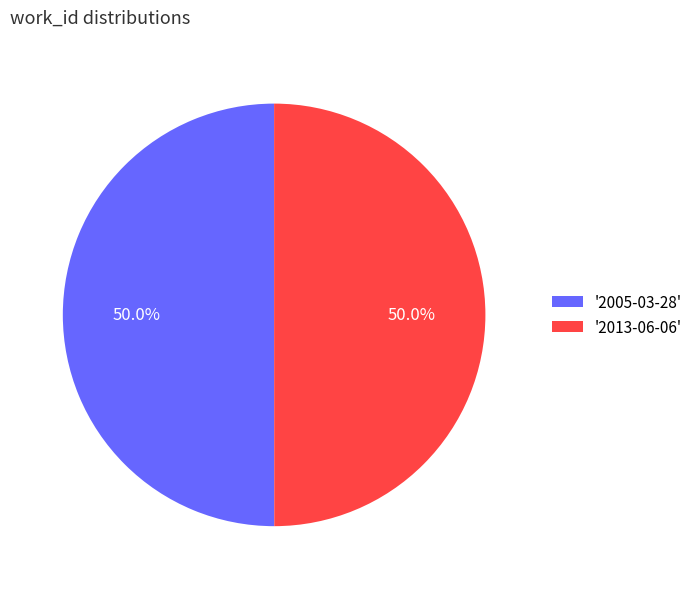

Is the sum of '2013-06-06' and '2005-03-28' greater than half?

Yes